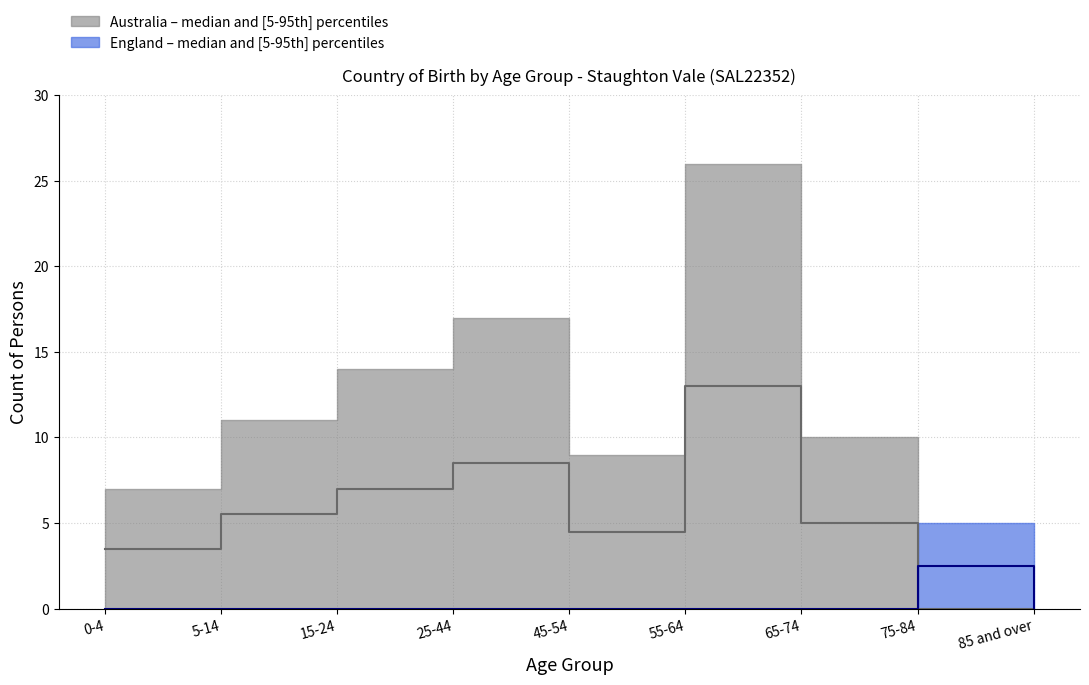

The value of Australia median at 55-64 is 18.1. True or false?

False